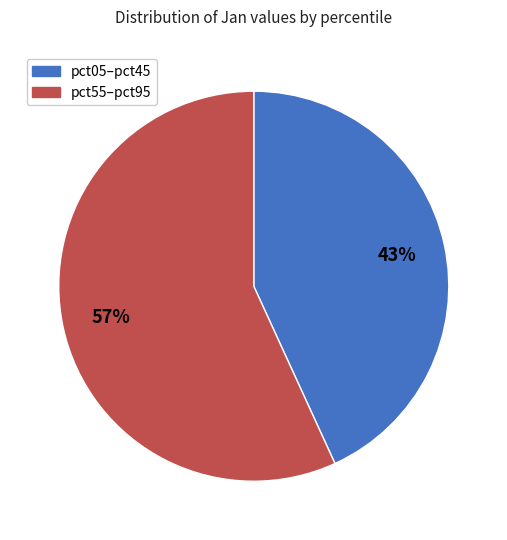

How many slices are in this pie chart?

2